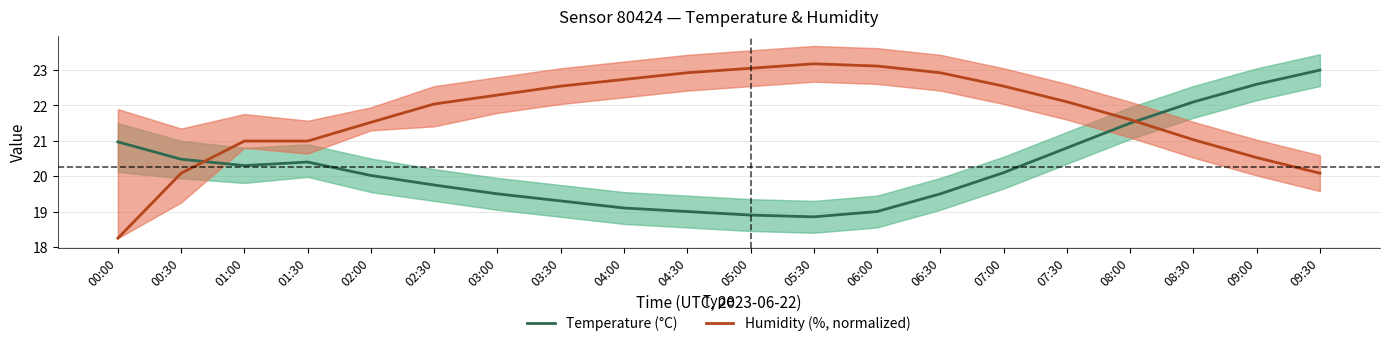

How many times do Humidity (%, normalized) and Temperature (°C) cross each other?

2